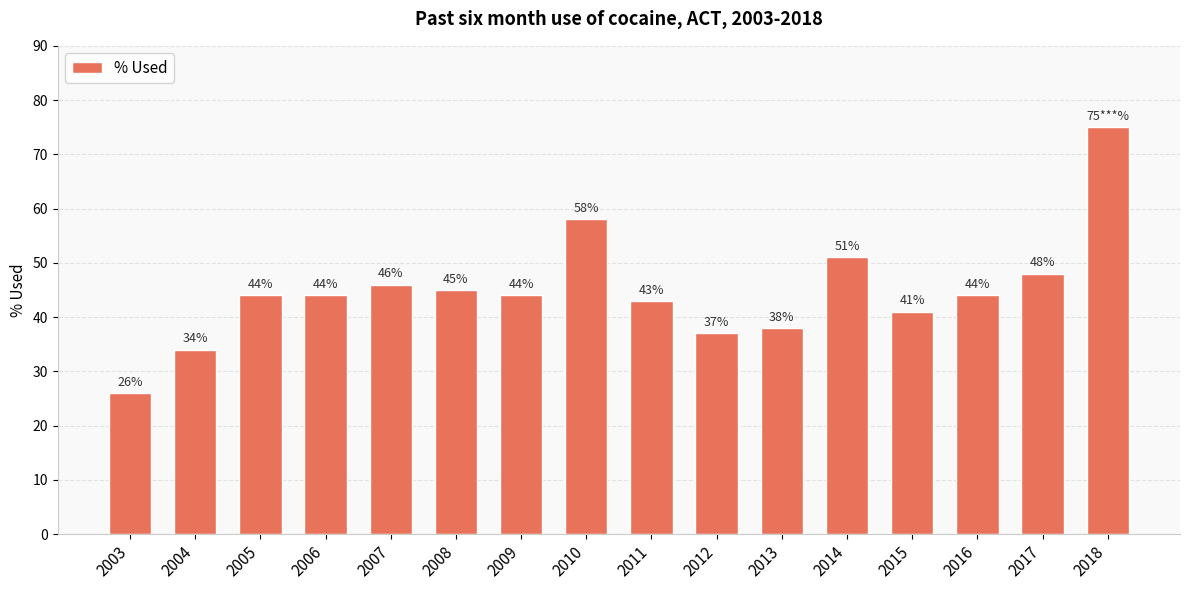

Are the bars horizontal?

No